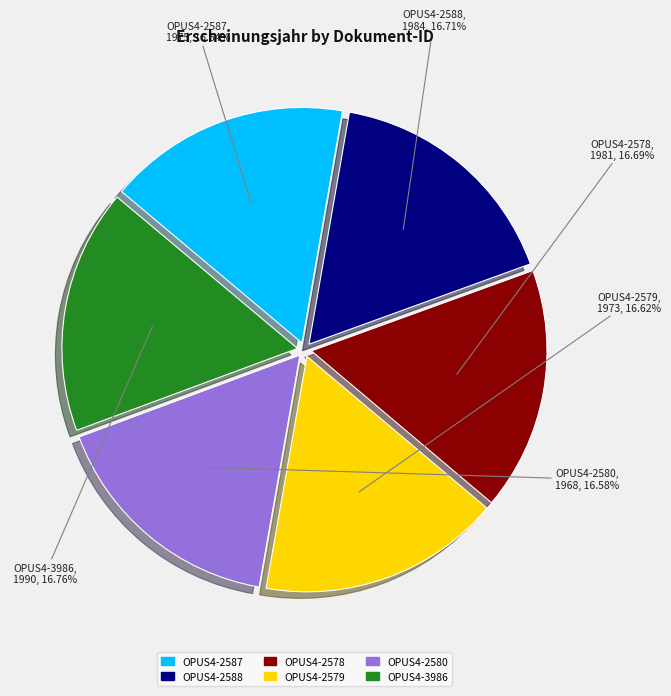

What is the ratio of the value at OPUS4-2580 to the value at OPUS4-2587?

1.0